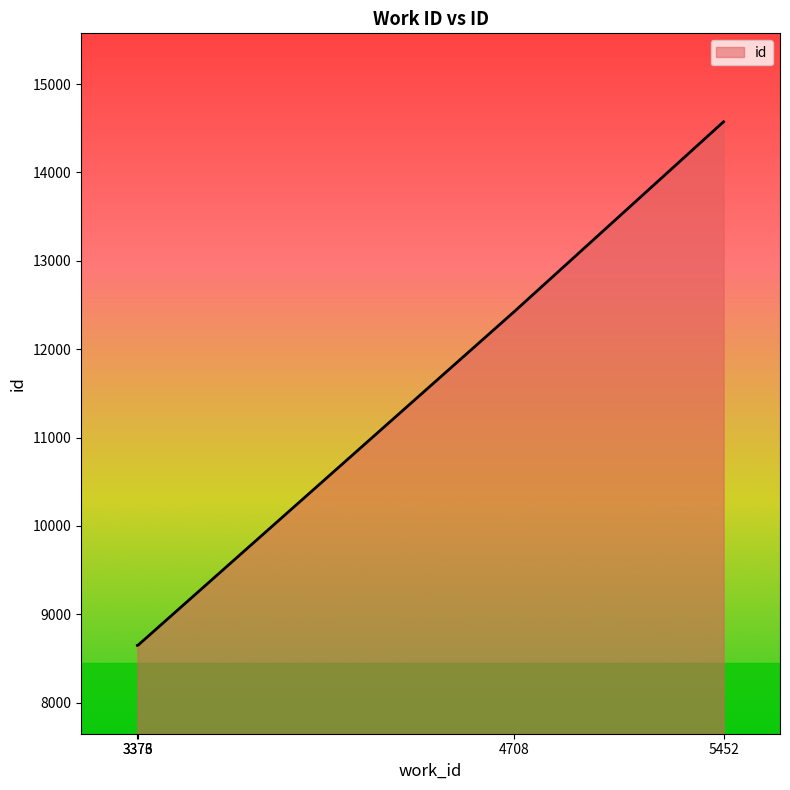

What is the minimum value shown in the chart?

8649